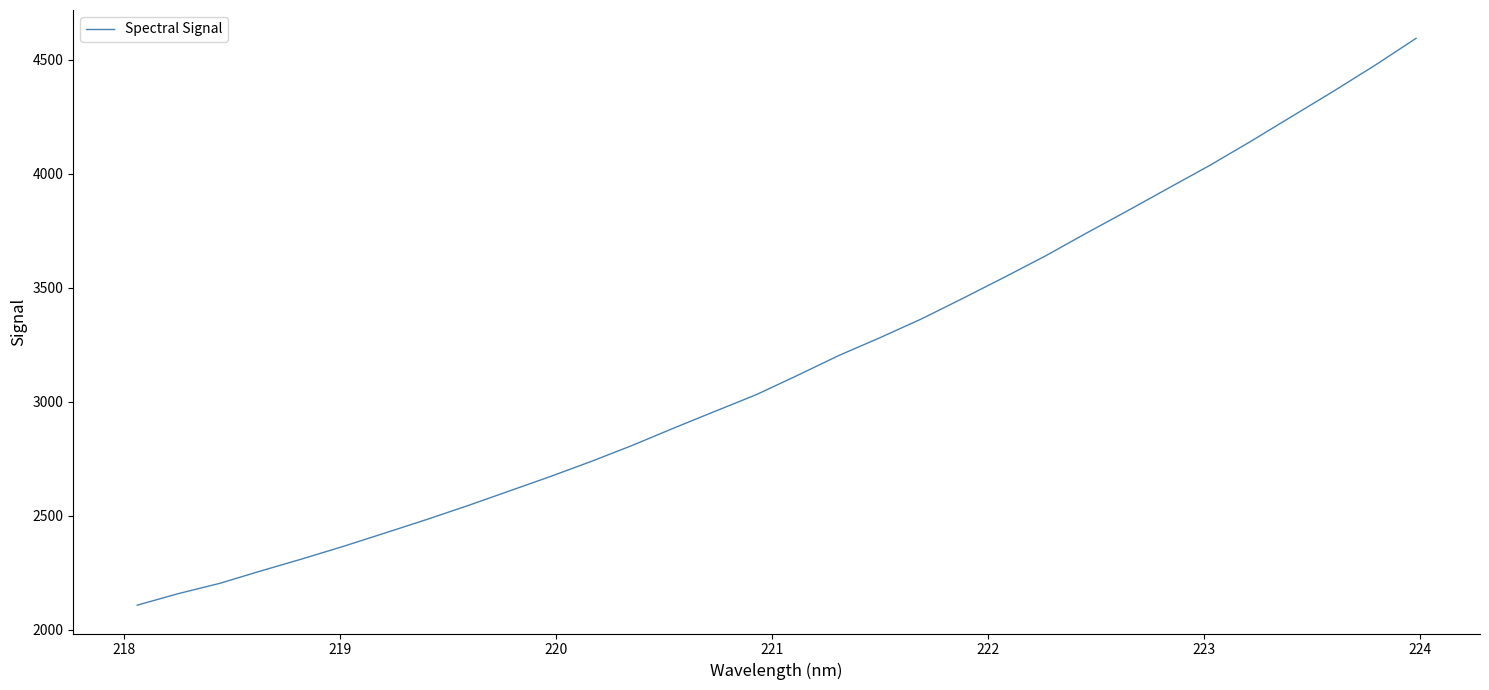

What is the difference between the maximum and minimum values?

2486.1